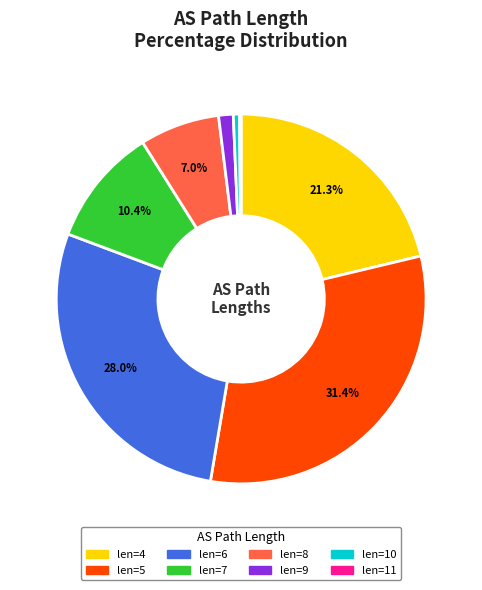

Is there a majority slice in this chart?

No